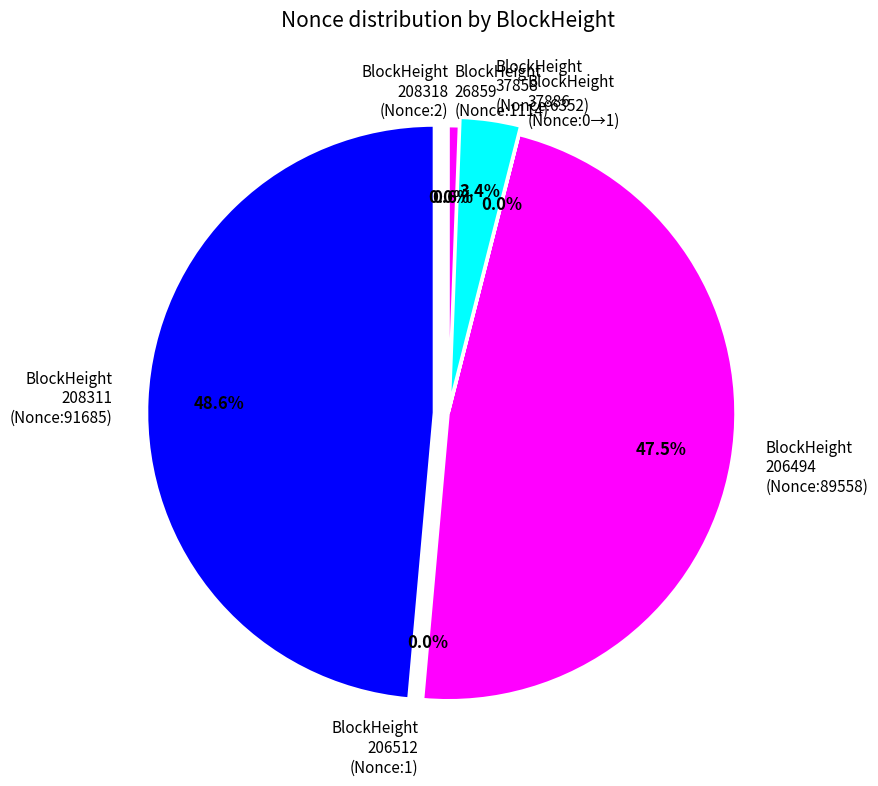

Is there a majority slice in this chart?

No